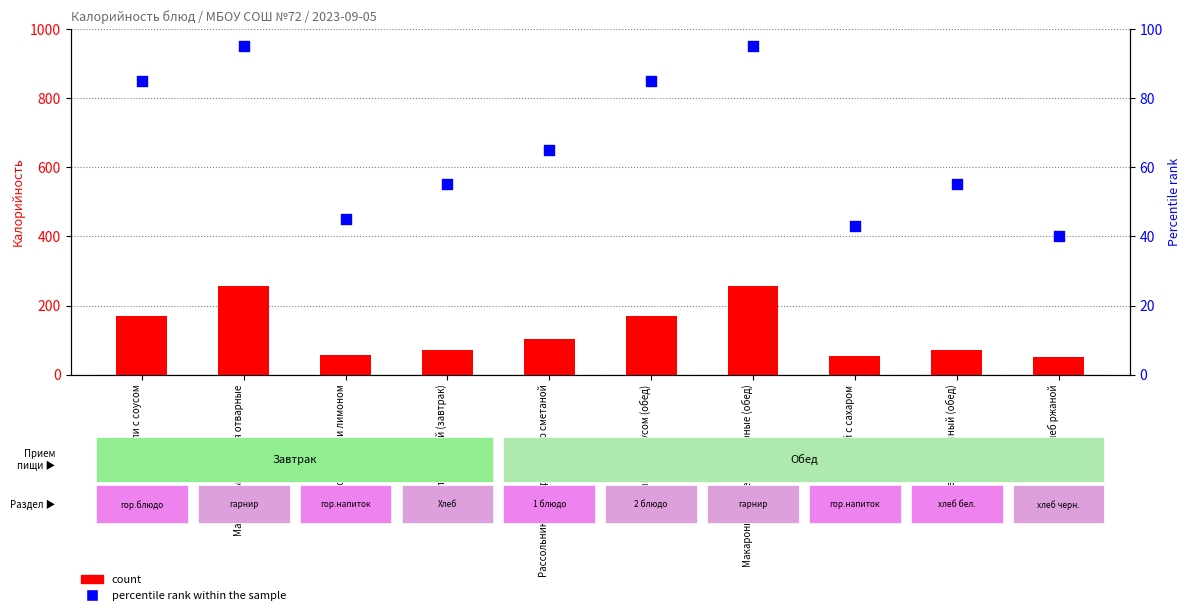

What is the total value across all series at Чай с сахаром и лимоном?

102